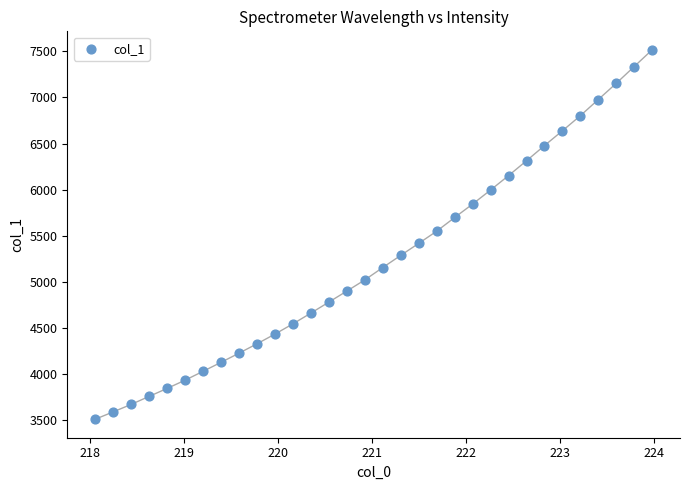

What is the range of Y values (max minus min)?

4008.3